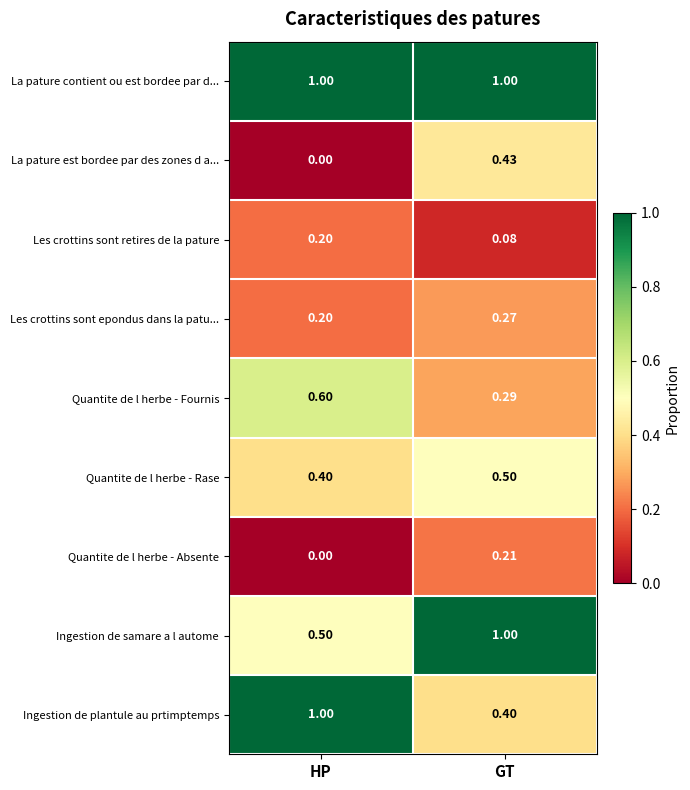

At which category is the sum across all series the highest?

GT